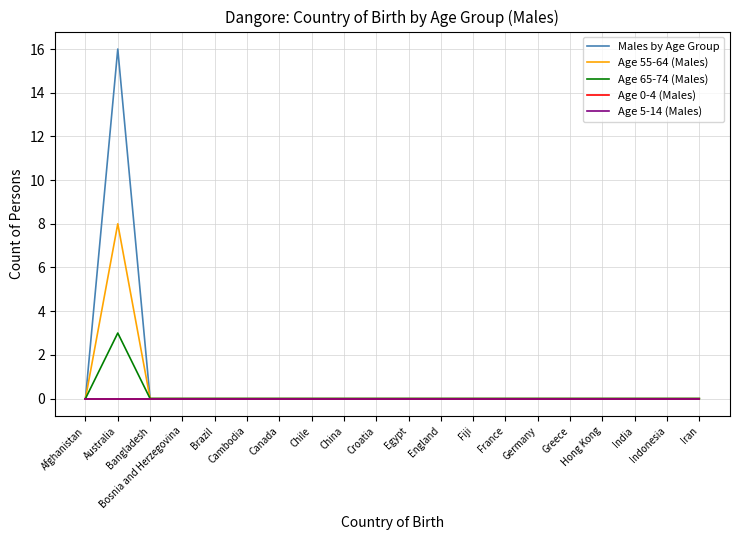

True or false: Age 0-4 (Males) and Age 55-64 (Males) cross at least once.

False